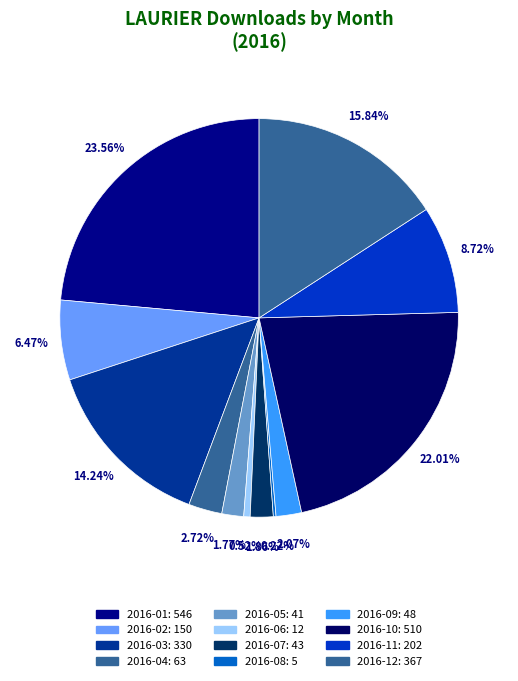

What percentage do 2016-09 and 2016-03 together represent?

16.3%